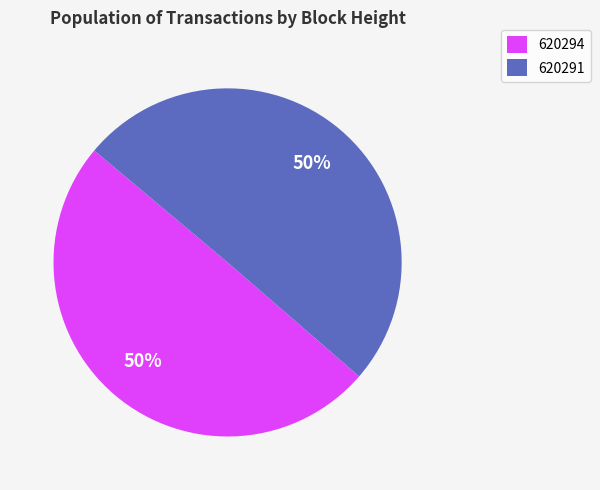

Is the sum of 620291 and 620294 greater than half?

Yes